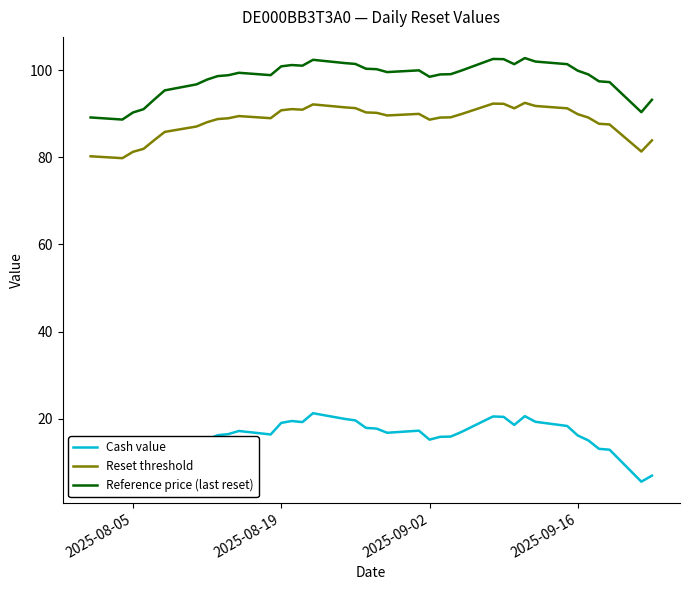

True or false: Cash value and Reference price (last reset) cross at least once.

False